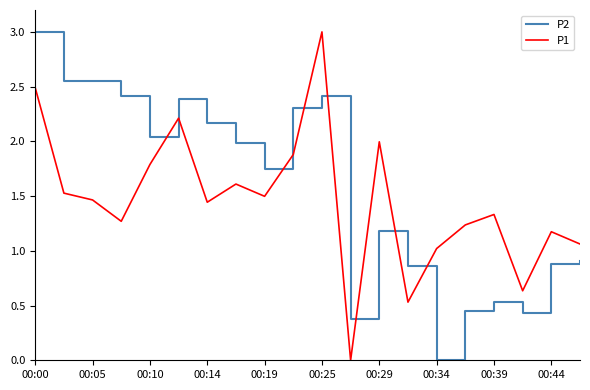

How many series are shown in this chart?

2